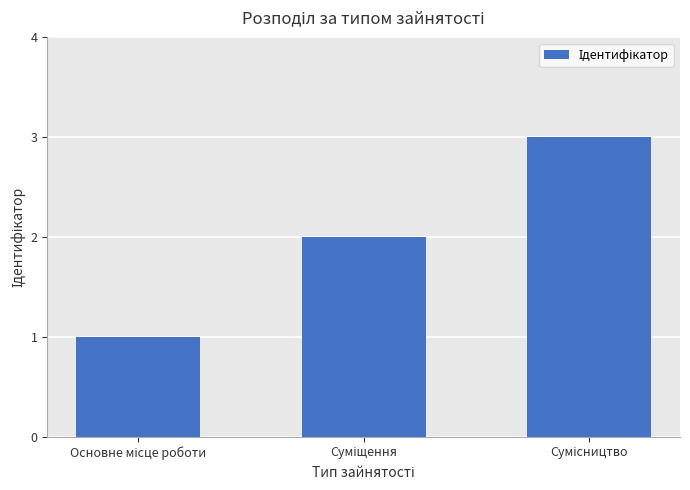

What is the sum of all values?

6